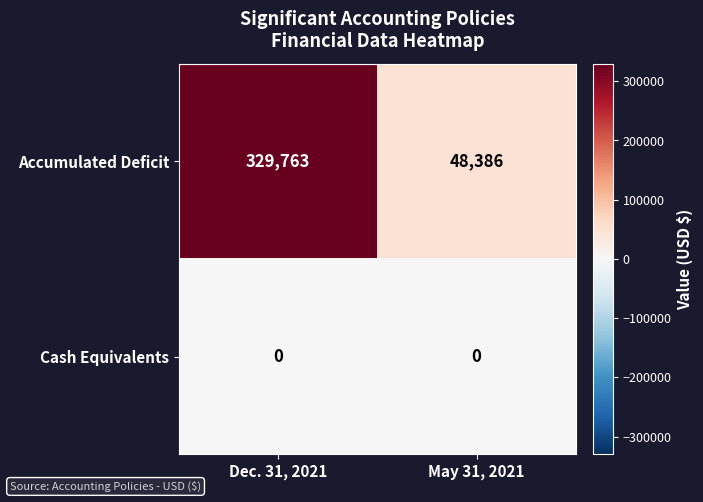

Reading left to right, list all the values displayed in this chart.

Accumulated Deficit: Dec. 31, 2021=329763	May 31, 2021=48386
Cash Equivalents: Dec. 31, 2021=0	May 31, 2021=0